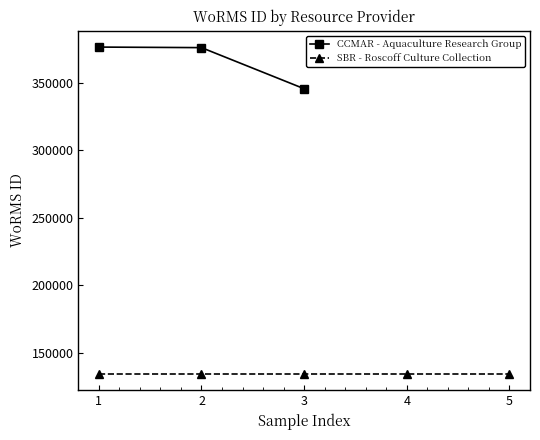

What is the ratio of the value at 2 to the value at 3?

1.1